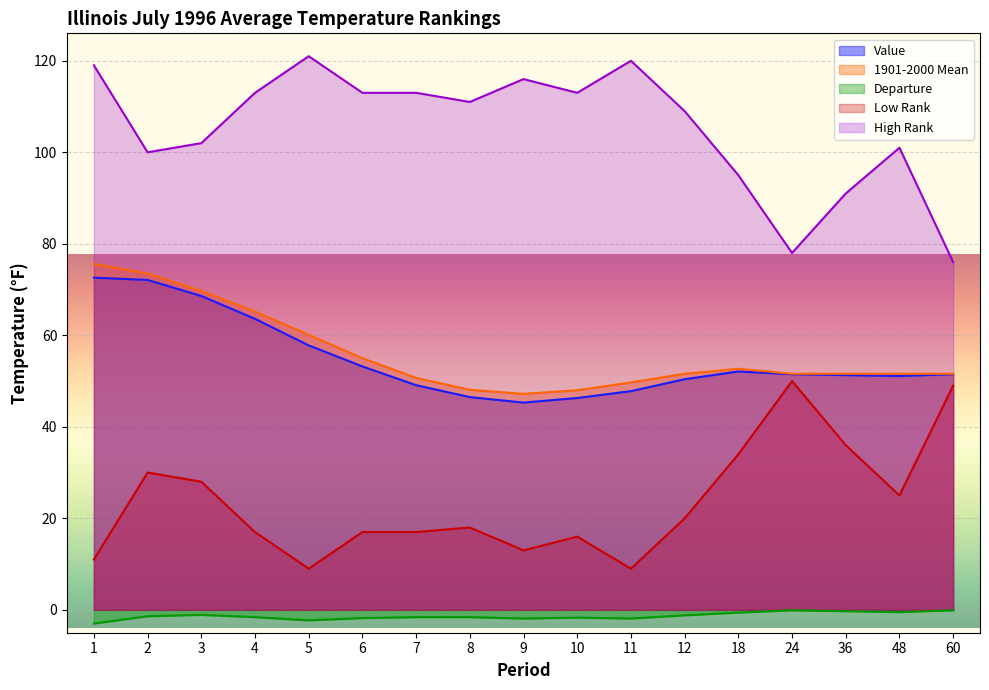

What is the difference between the second highest and second lowest values in the Low Rank series?

40.0